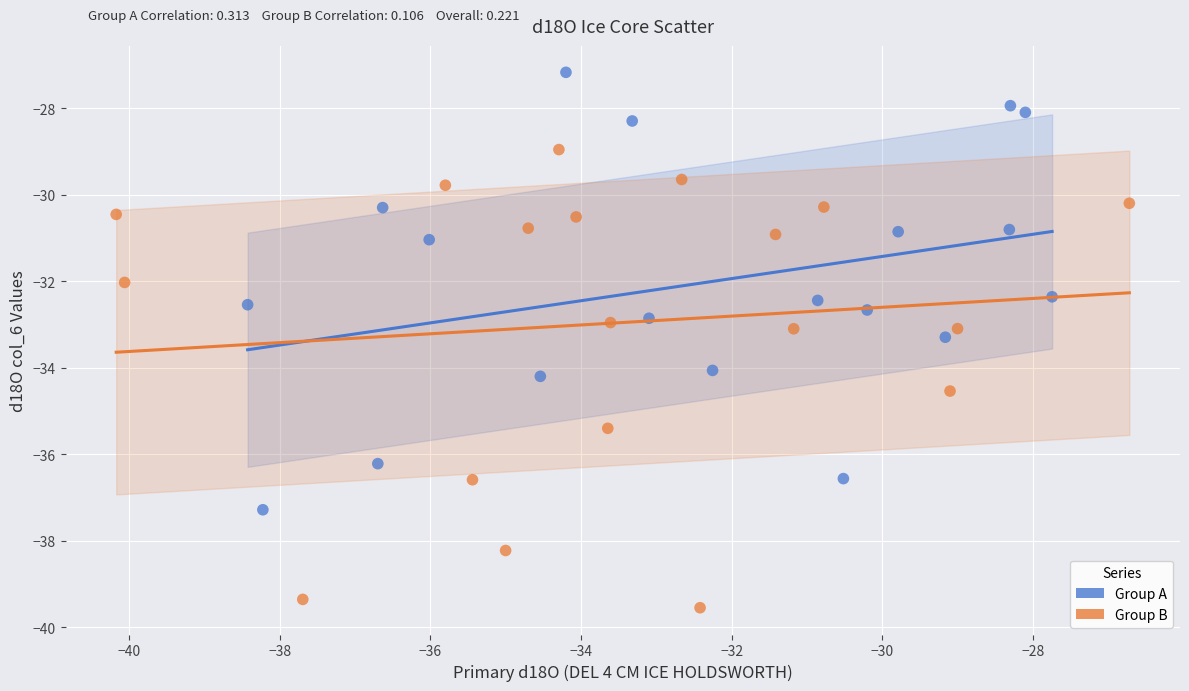

Which series reaches the minimum Y coordinate?

Group B